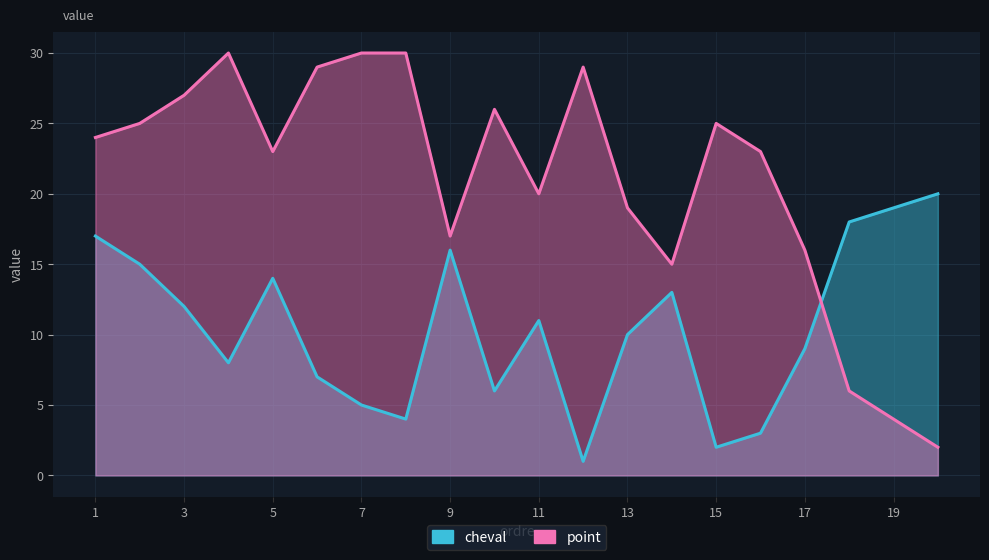

At which category is the sum across all series the highest?

1